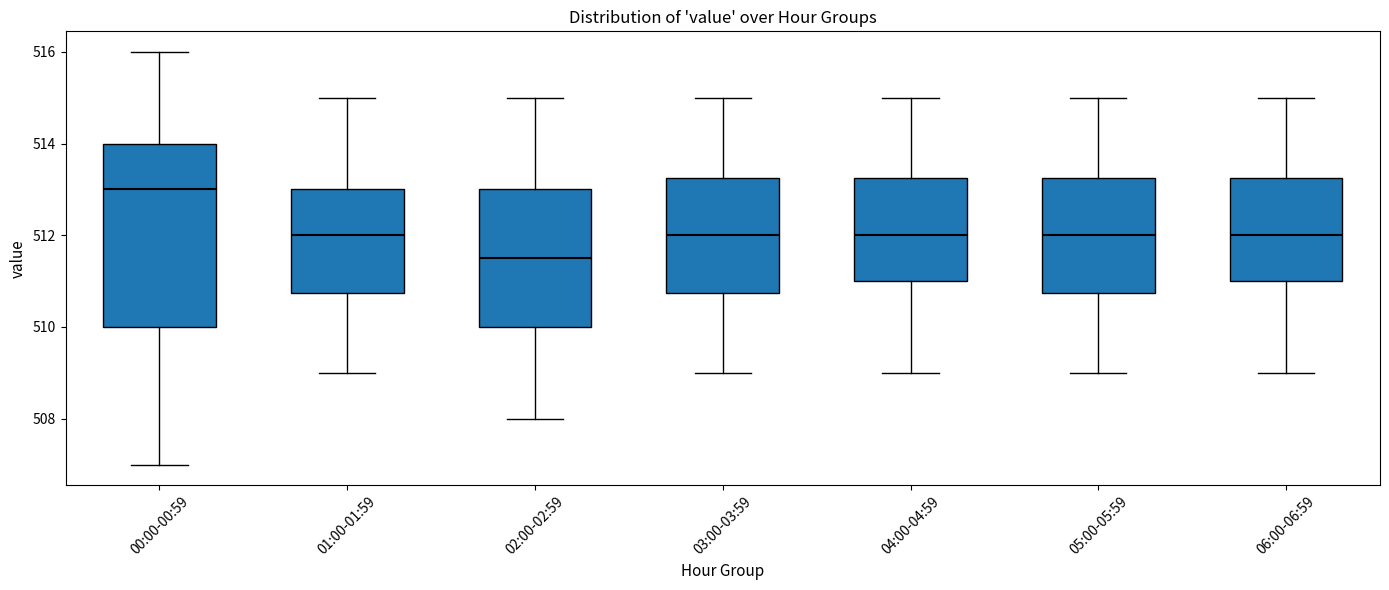

Which box's median line is the highest?

00:00-00:59